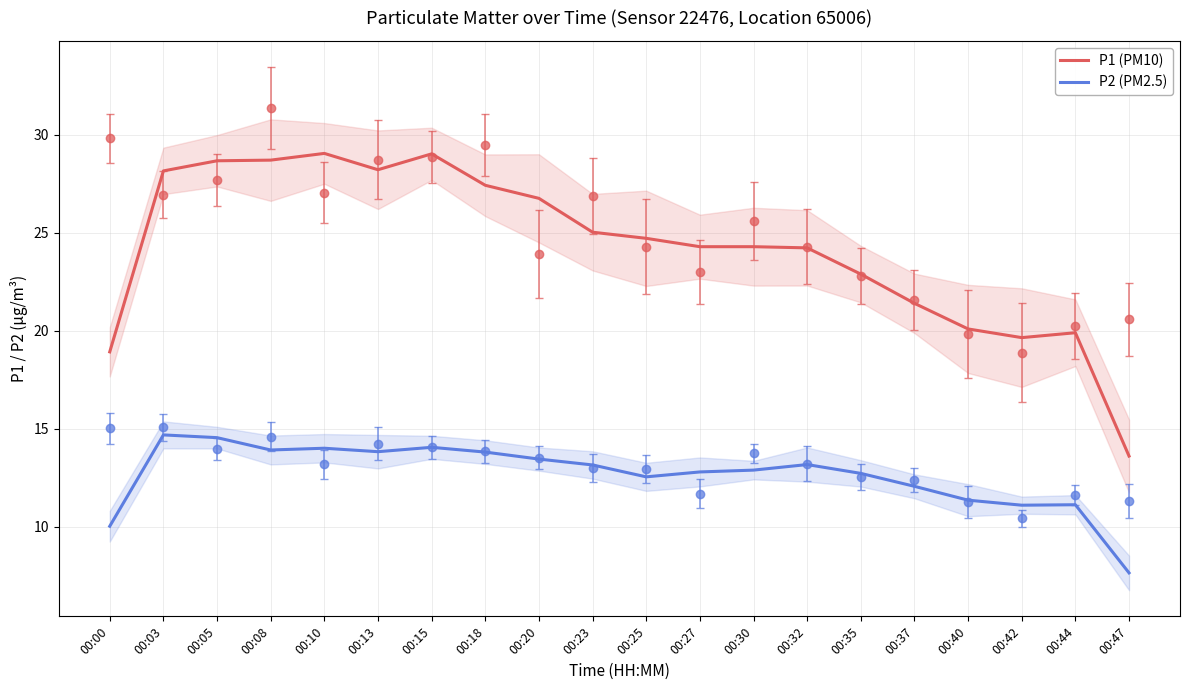

How many interior local valleys does the P2 (PM2.5) series have?

4